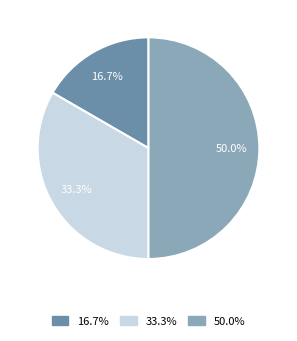

To the nearest percent, what is the average slice percentage?

33%